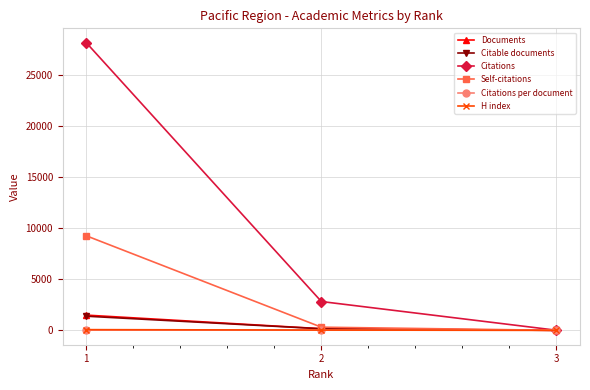

What is the spread (max minus min) of values at 2?

2803.5